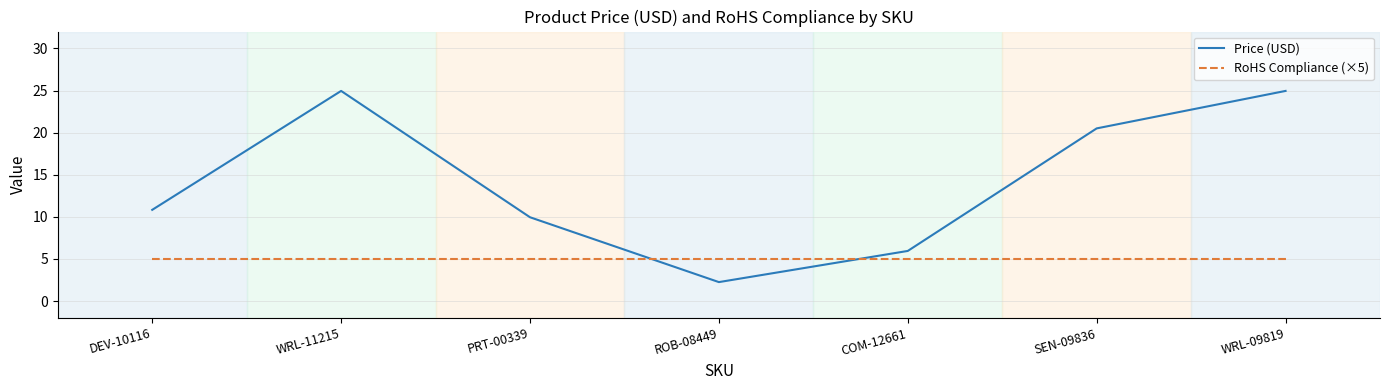

Read the Price (USD) value at SEN-09836.

20.5